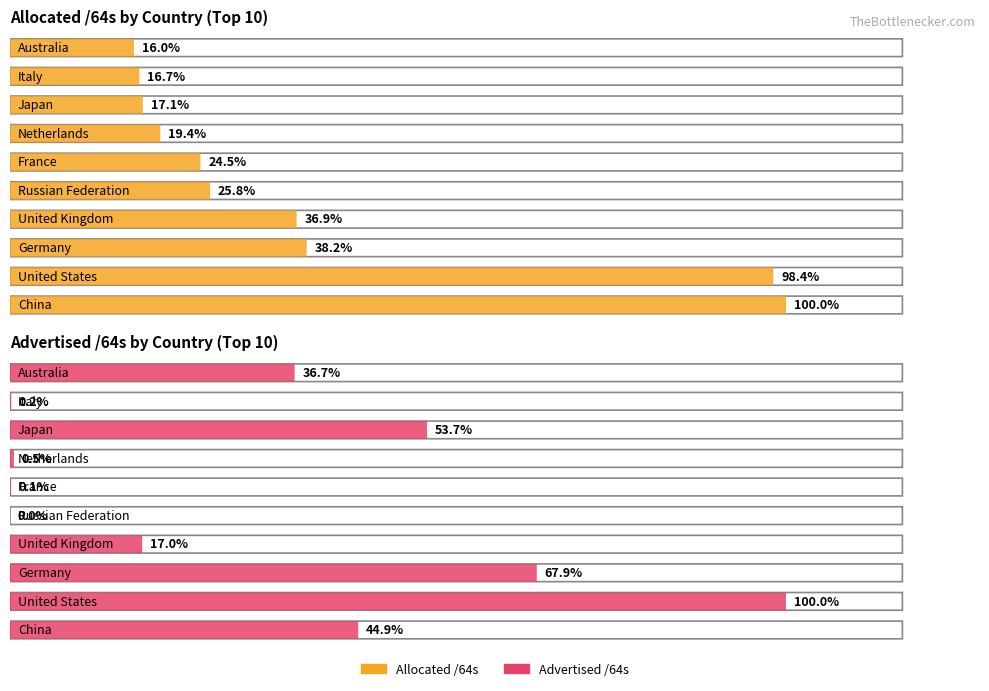

Which series changed the most between Japan and Italy?

Advertised /64s